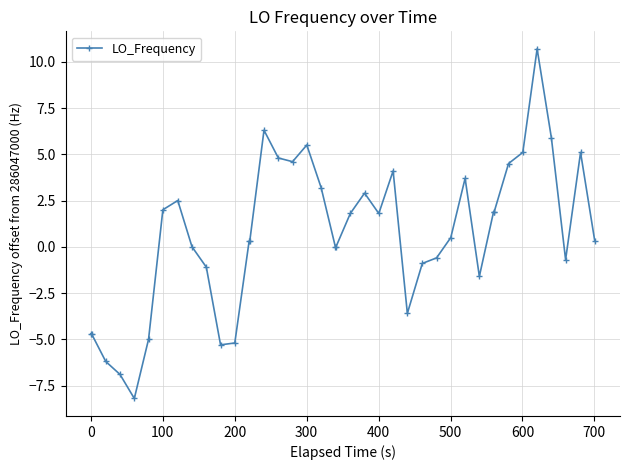

What is the difference between the second highest and second lowest values?

13.2